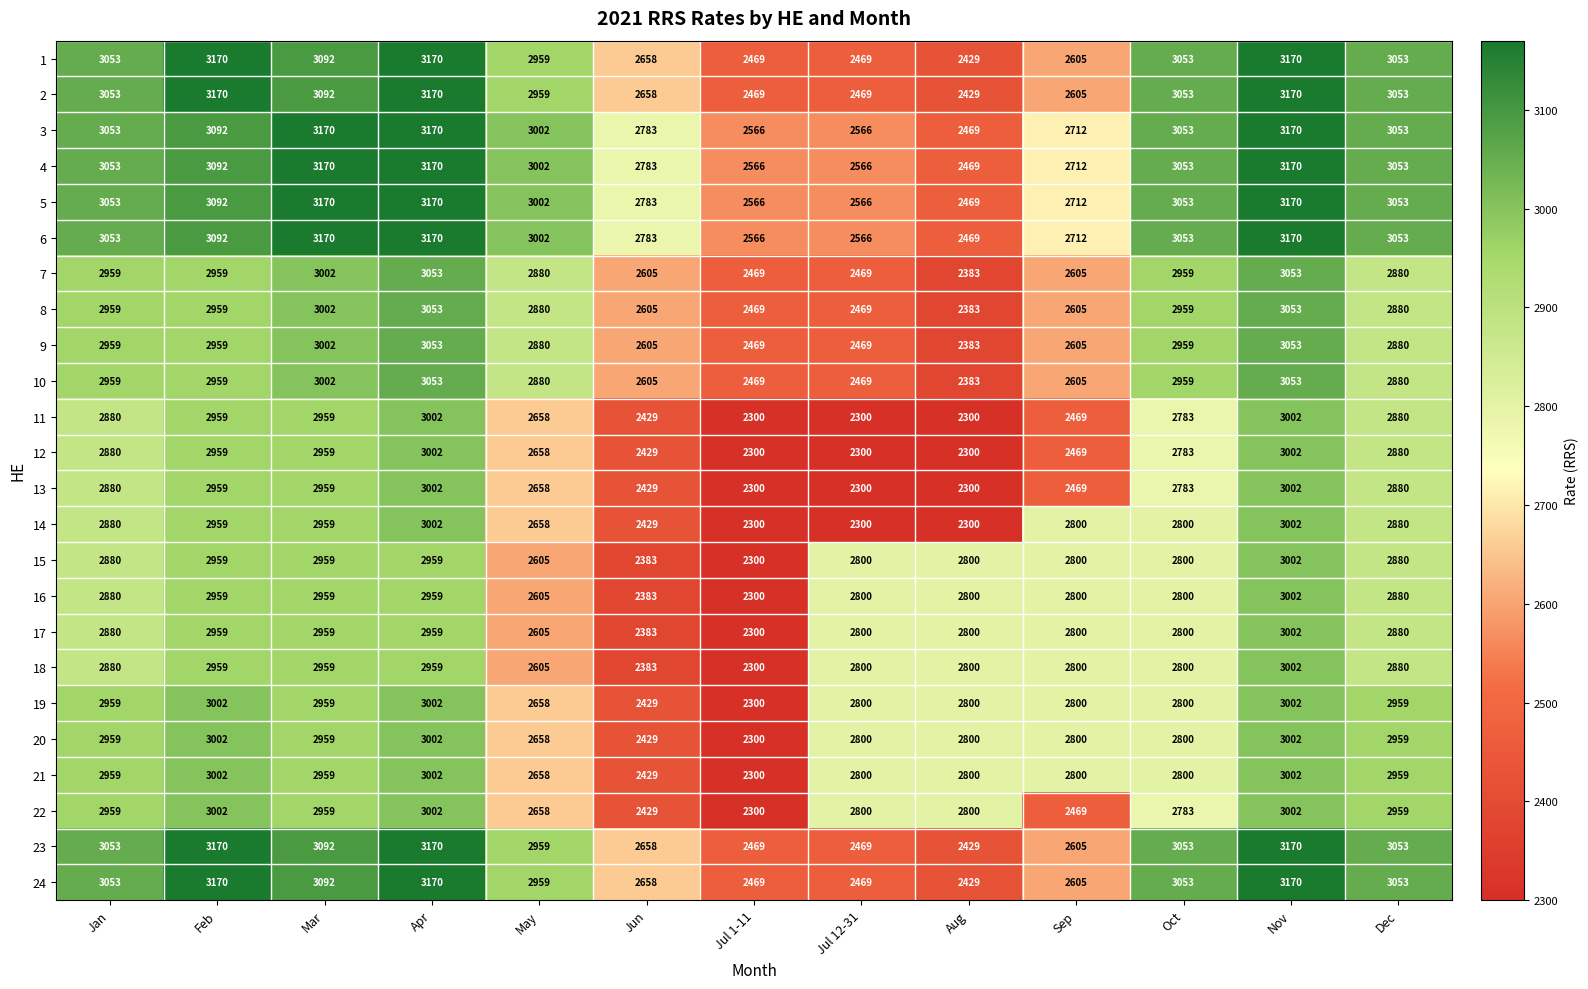

What is the spread (max minus min) of values at Aug?

500